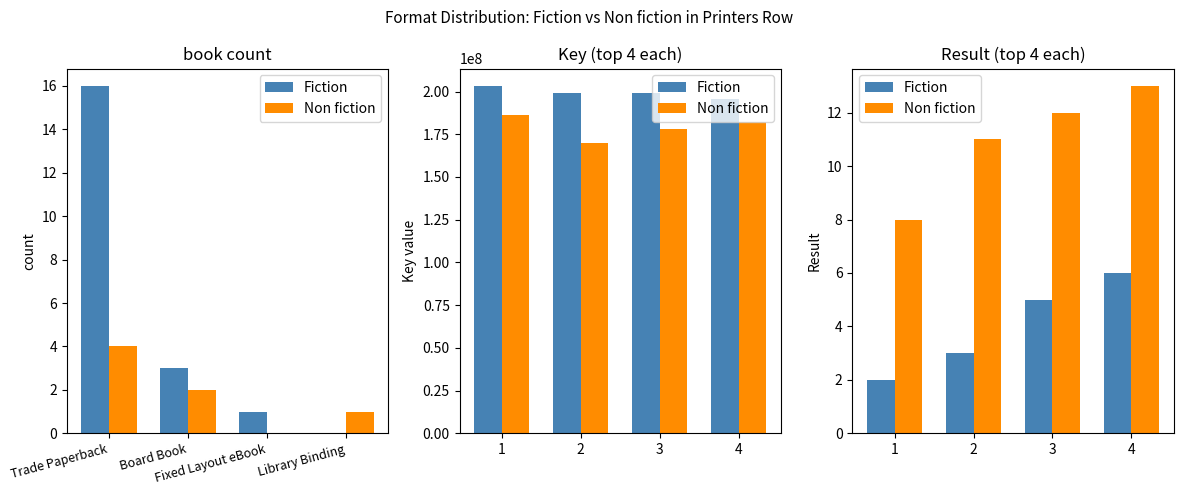

Which series has the largest total across all categories?

Non fiction